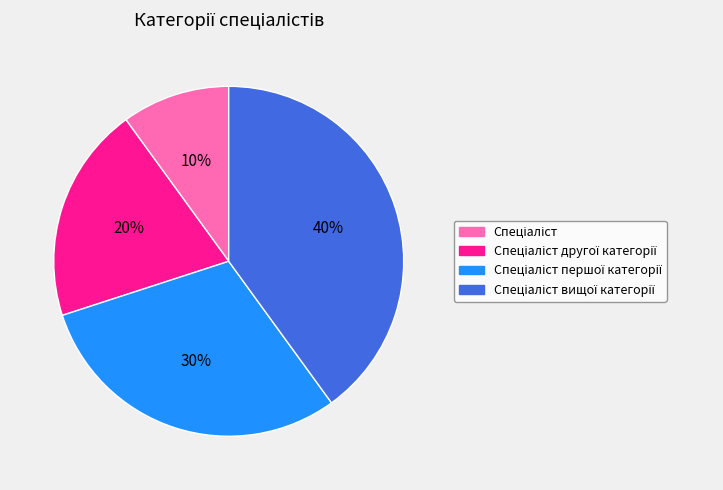

To the nearest percent, what is the average slice percentage?

25%